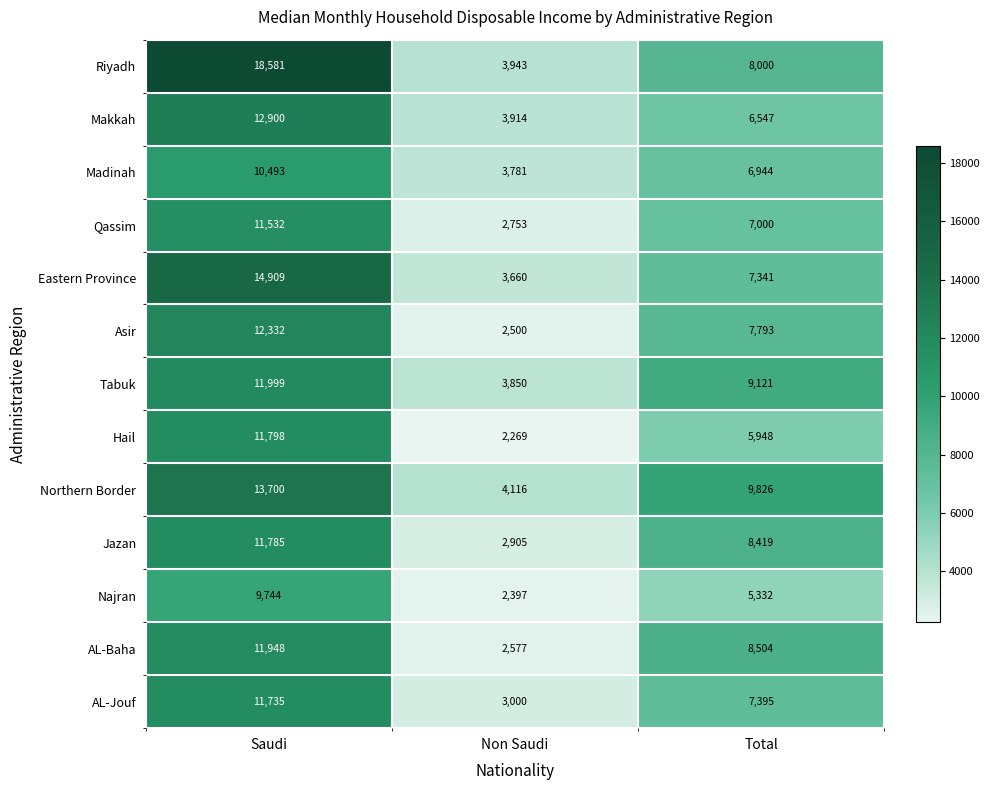

What is the total value across all series at Non Saudi?

41665